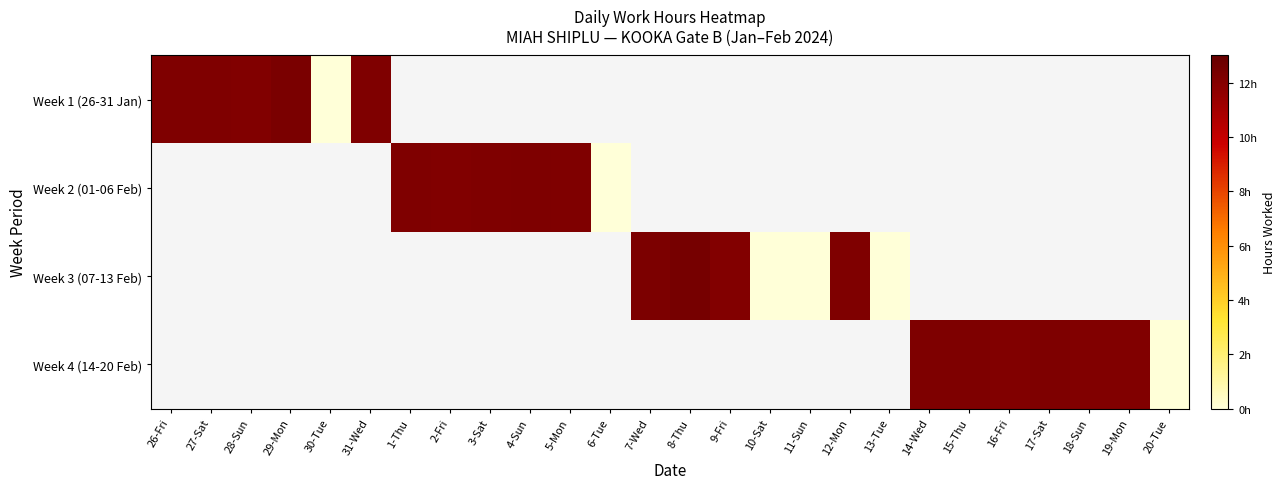

List the series in order of their peak value, lowest first.

Week 1 (26-31 Jan), Week 2 (01-06 Feb), Week 3 (07-13 Feb), Week 4 (14-20 Feb)